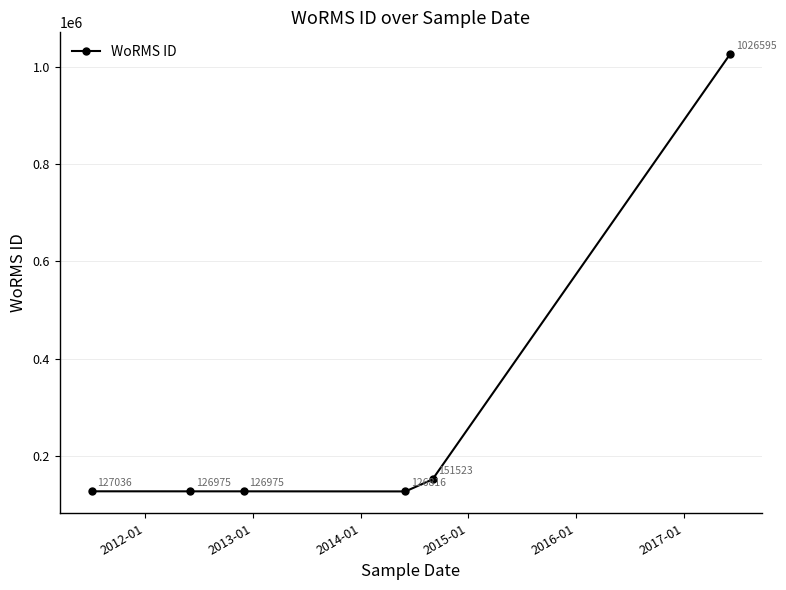

What is the smallest value displayed?

126816